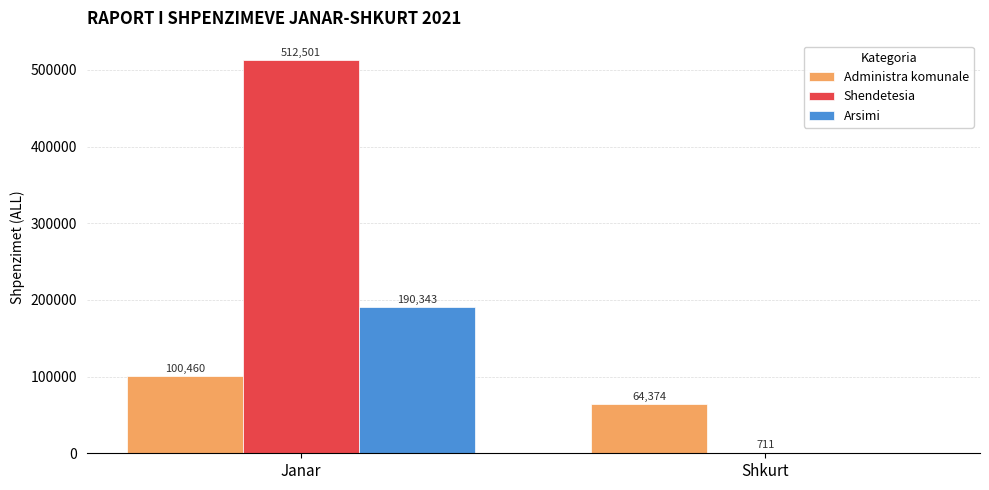

Which series has the largest range (max minus min)?

Shendetesia